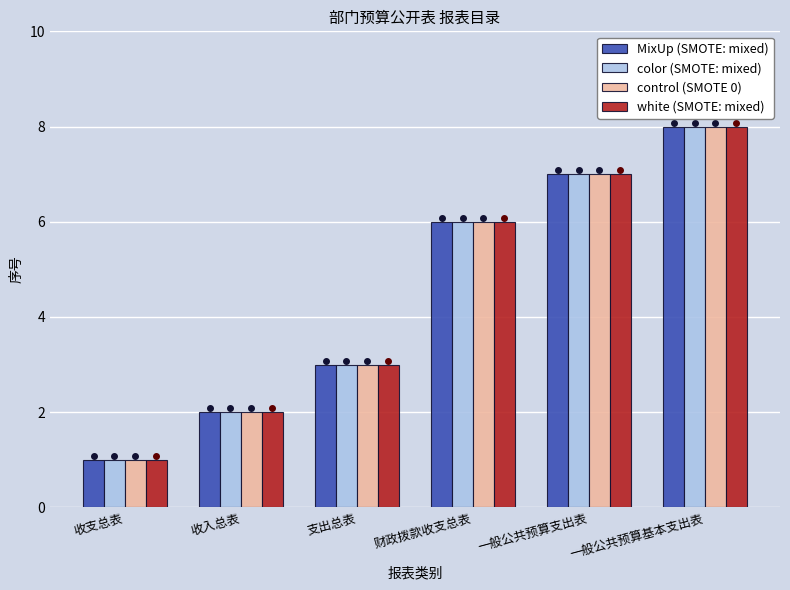

Are the bars horizontal?

No